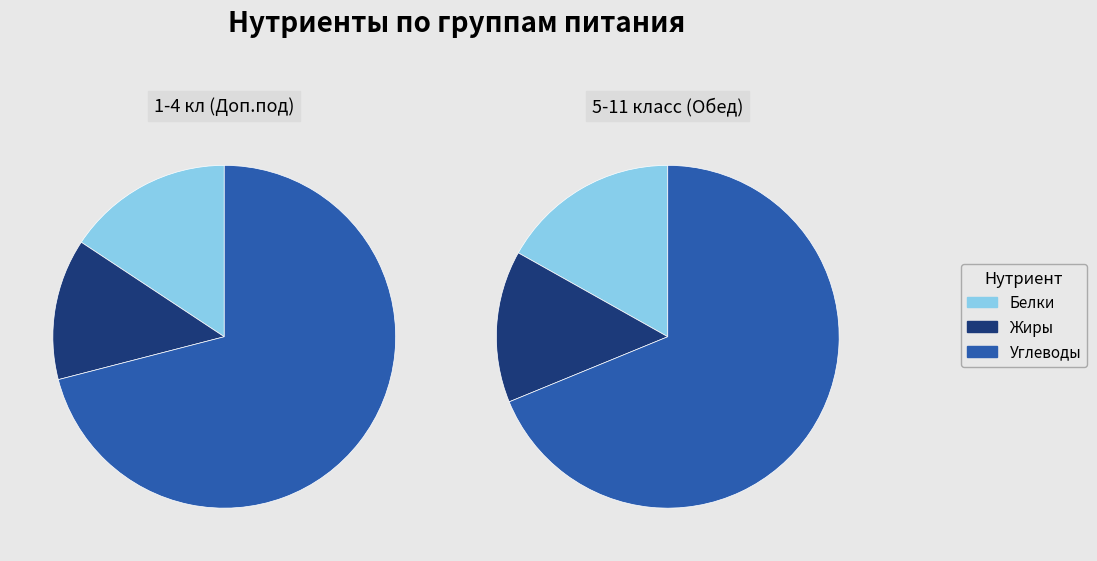

Is there any slice that represents more than half of the pie?

Yes